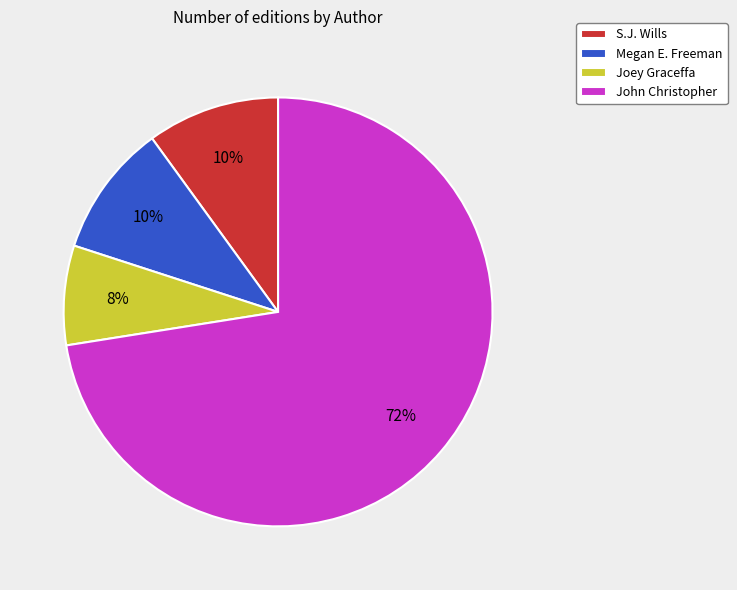

Approximately how many times larger is the value at Joey Graceffa compared to S.J. Wills?

0.7